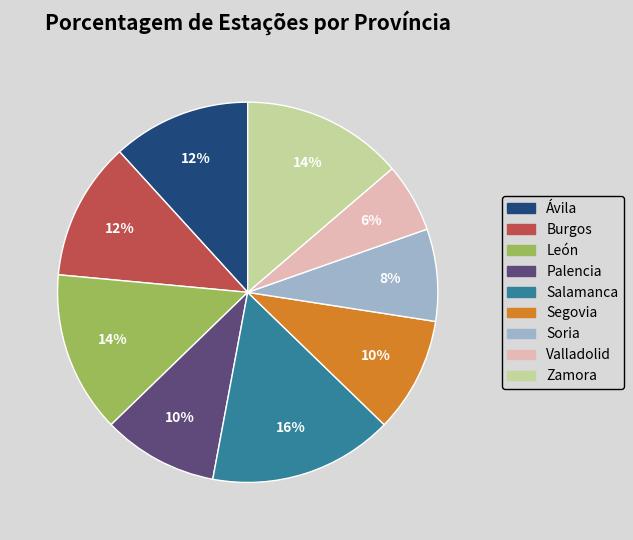

To the nearest percent, what is the difference between the largest and smallest slice percentages?

10%